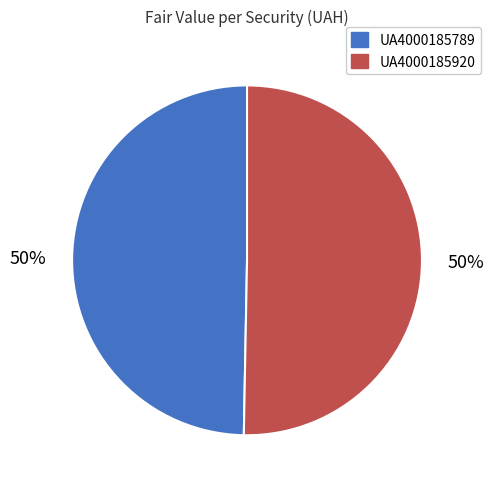

To the nearest percent, what portion does UA4000185789 represent?

50%